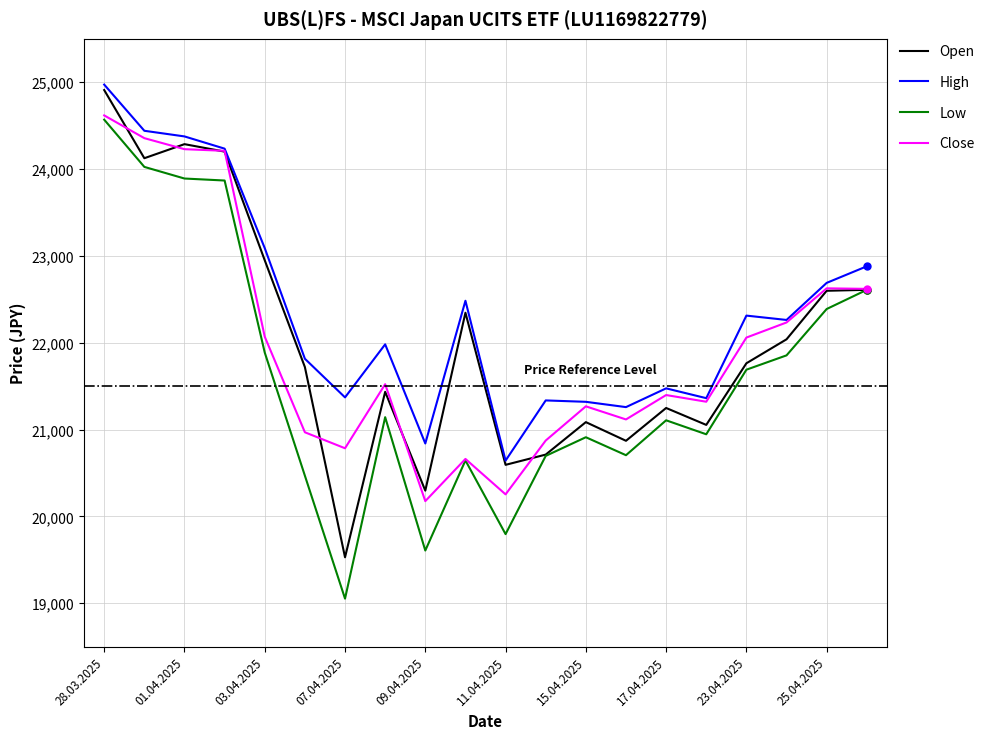

What is the difference between the maximum and minimum values in the Close series?

4443